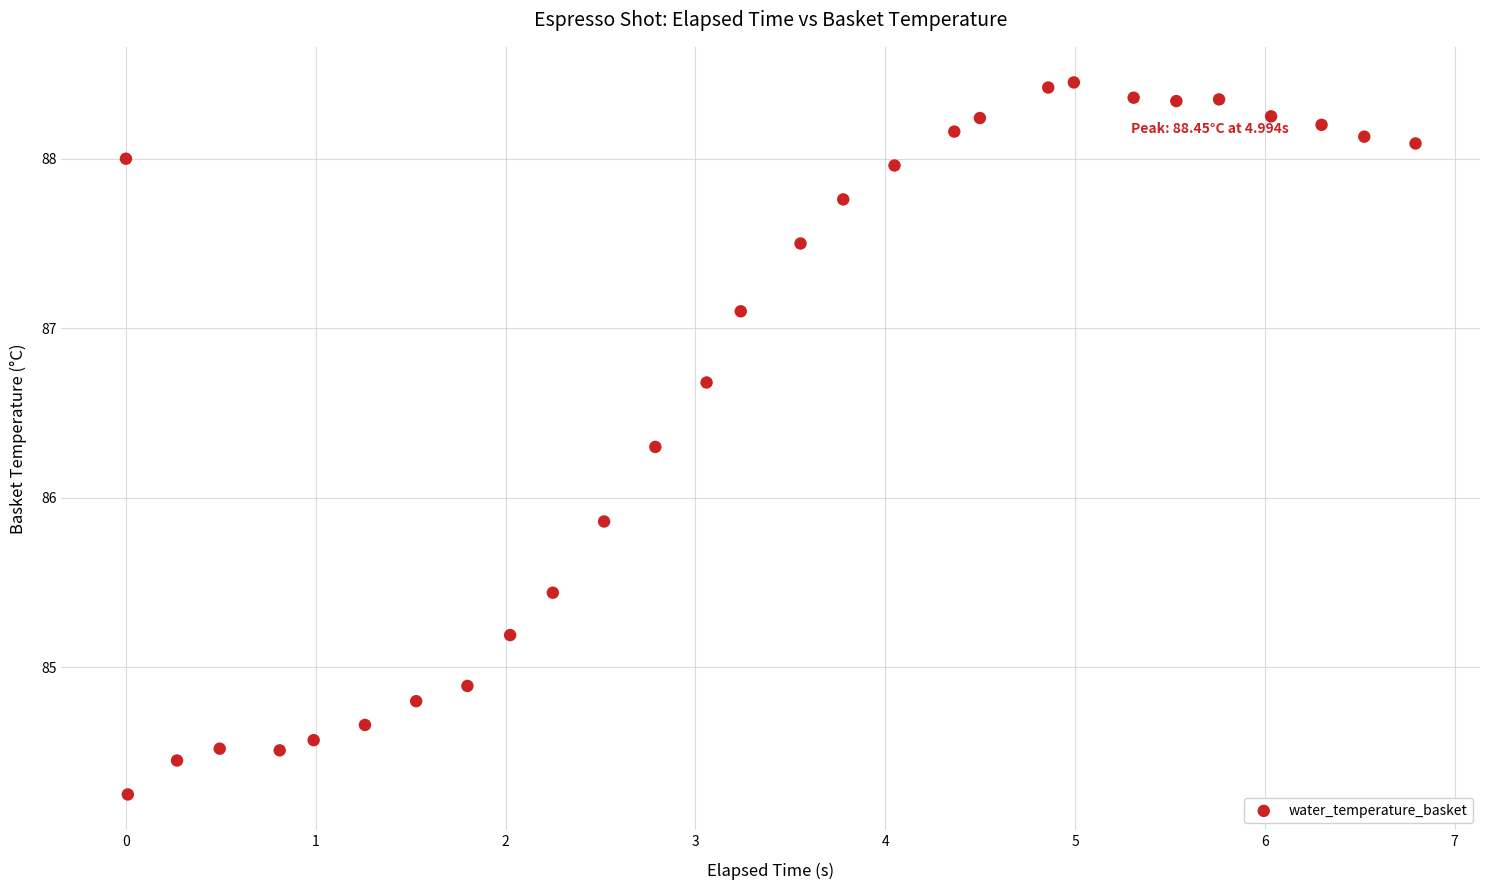

What Y value in the scatter plot is closest to 86?

85.9